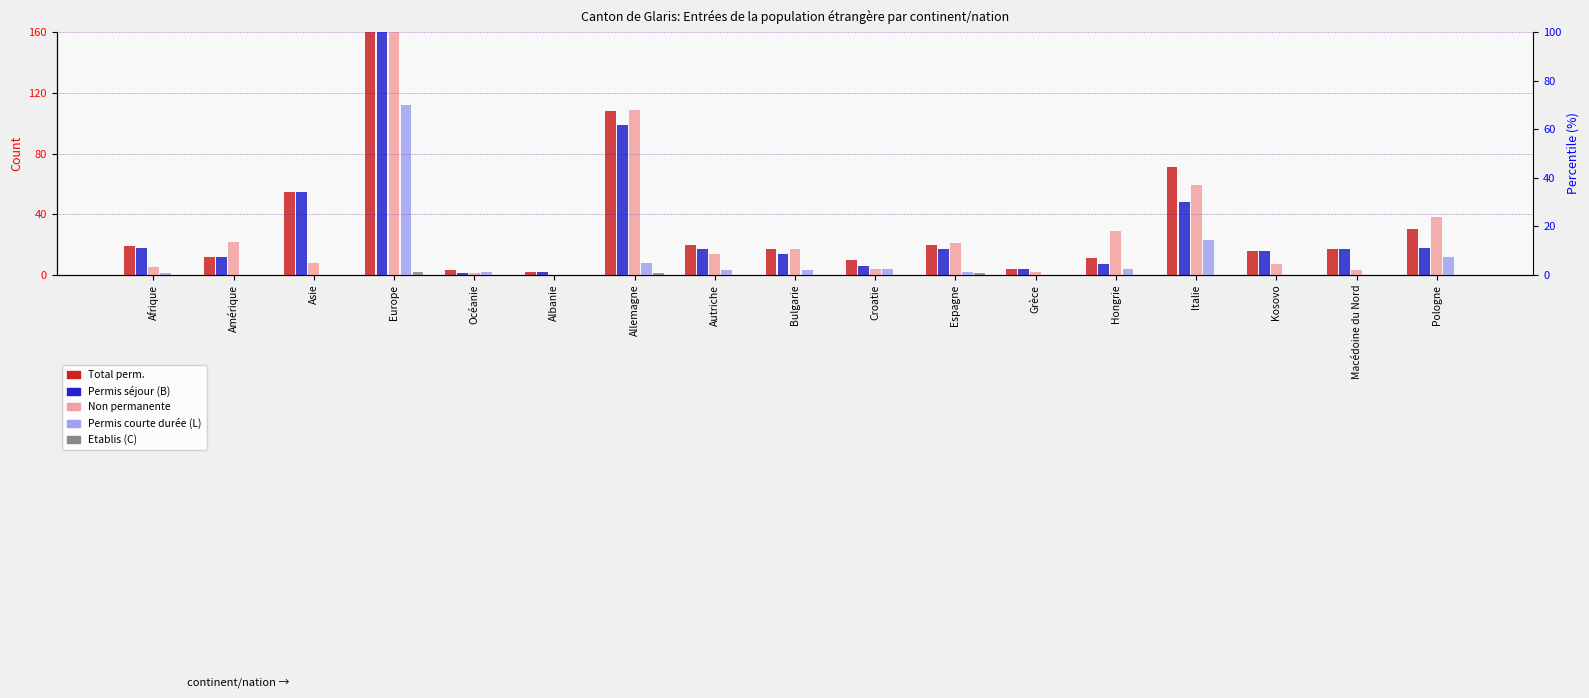

How many bars are there in total?

85